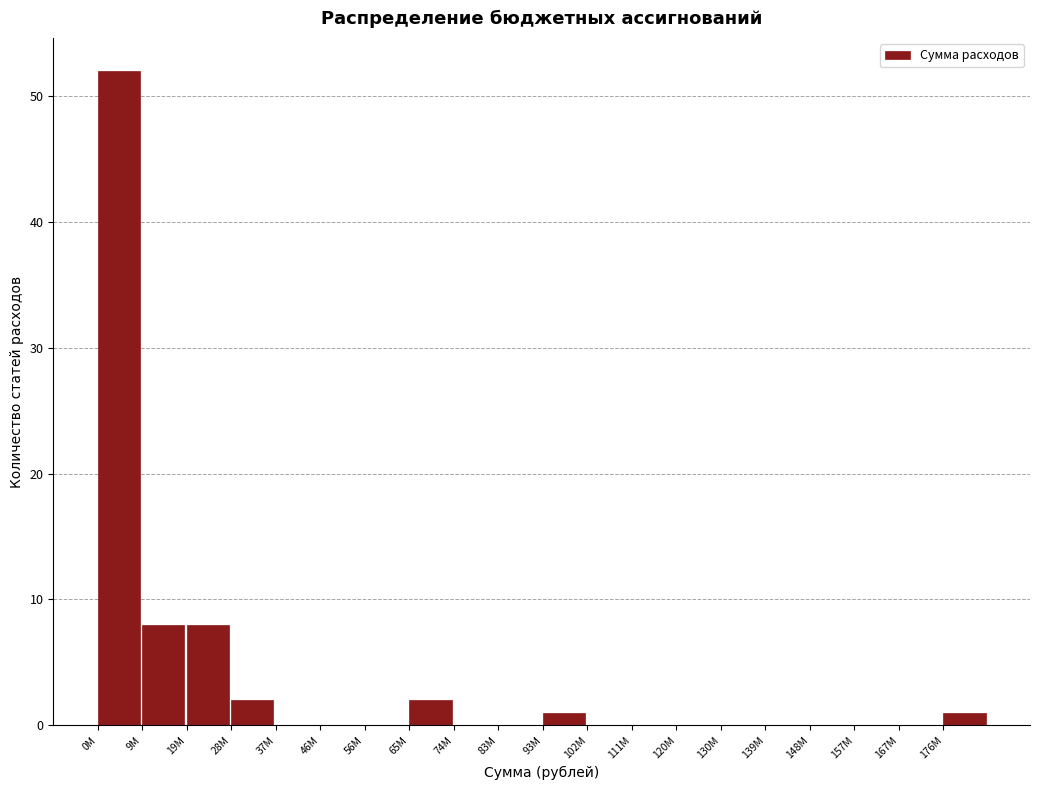

Reading right to left, list all the values displayed in this chart.

176M=1	167M=0	157M=0	148M=0	139M=0	130M=0	120M=0	111M=0	102M=0	93M=1	83M=0	74M=0	65M=2	56M=0	46M=0	37M=0	28M=2	19M=8	9M=8	0M=52